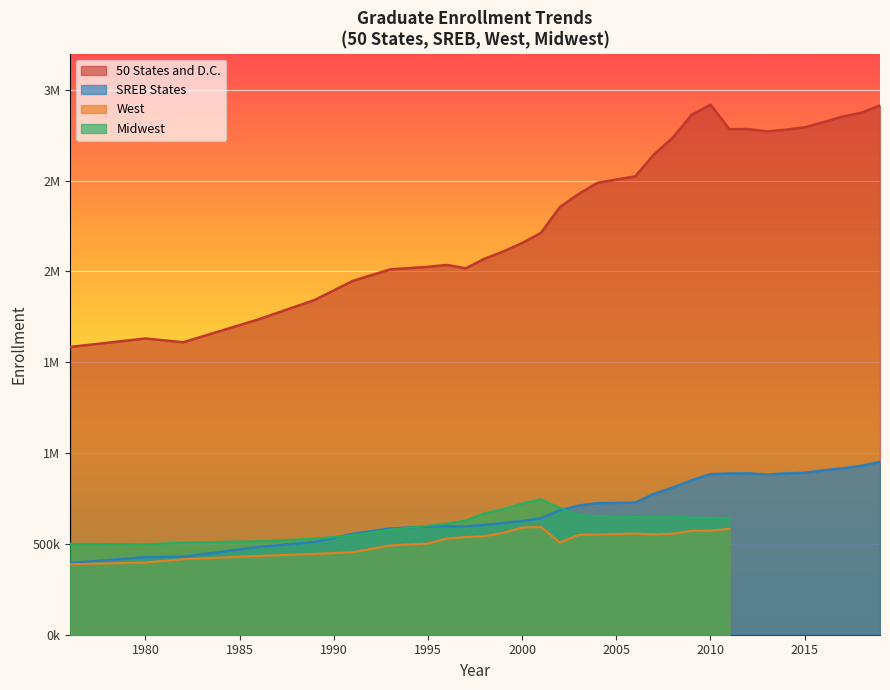

Between 2000 and 2018, which series saw the biggest shift?

50 States and D.C.